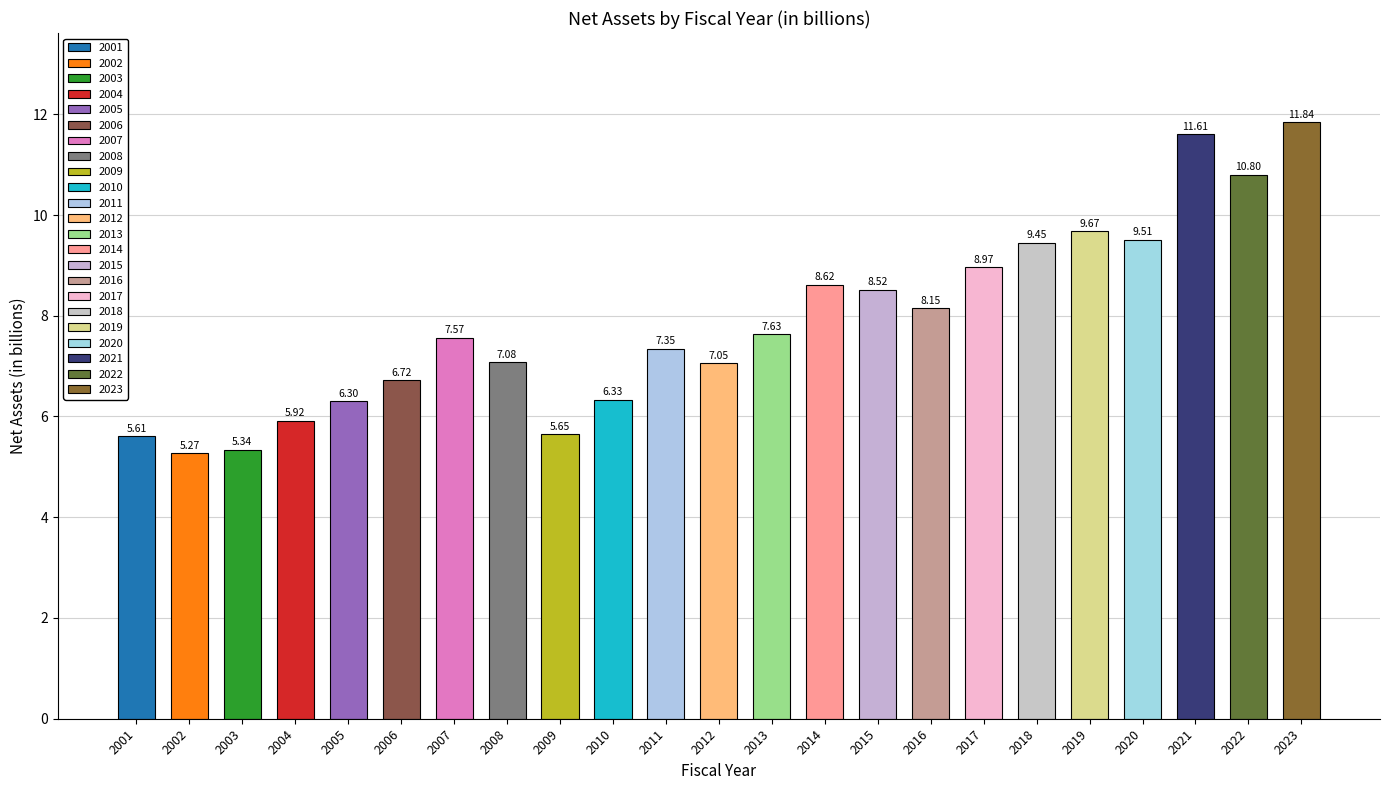

The value at 2013 is 2.2. True or false?

False